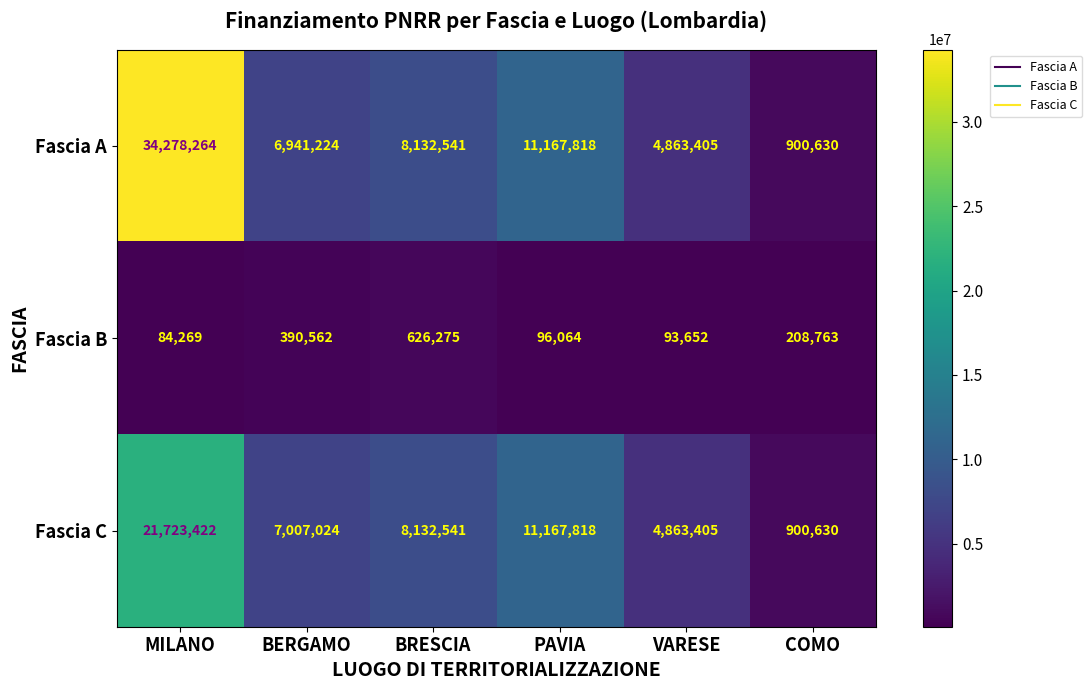

What is the smallest value displayed?

84269